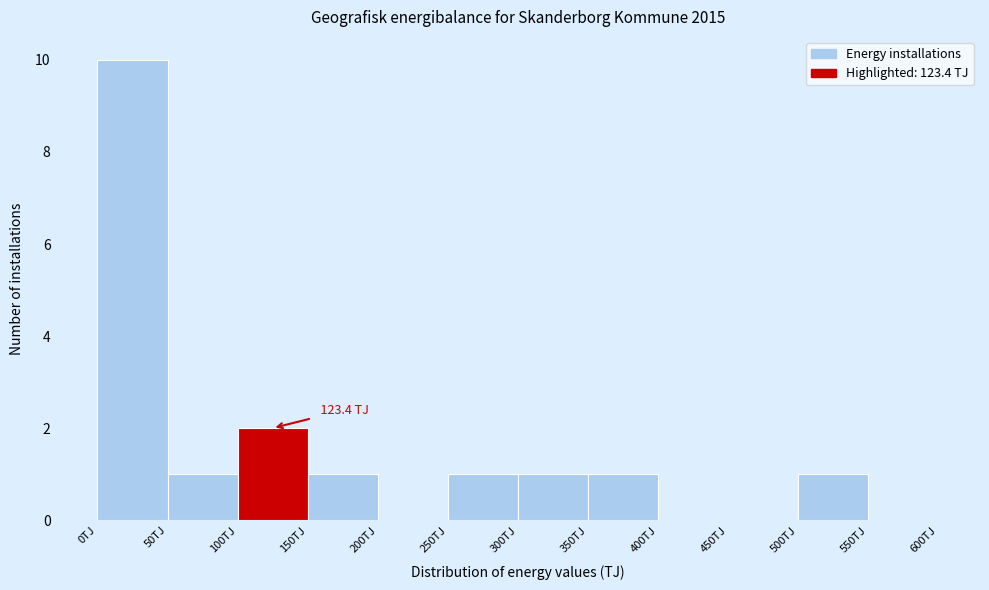

Over which range of the x-axis is the bar tallest?

0 to 50